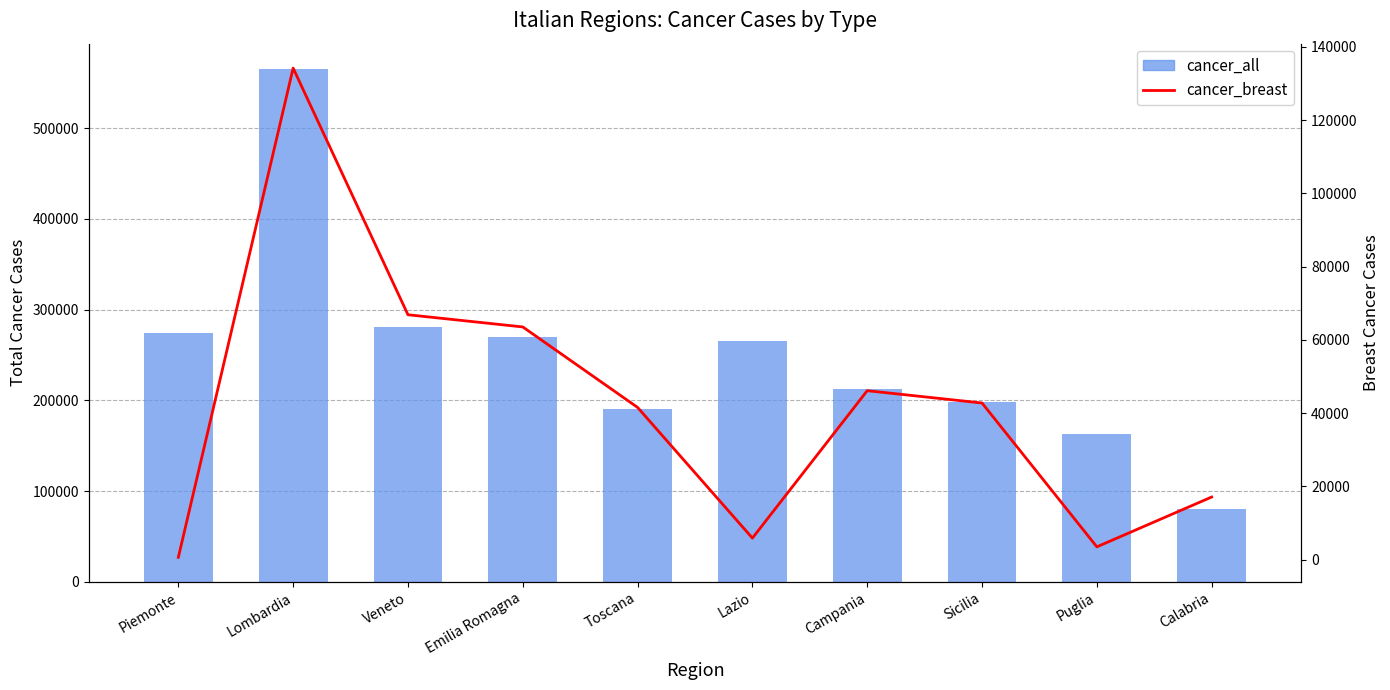

What position from the left is Lazio?

6